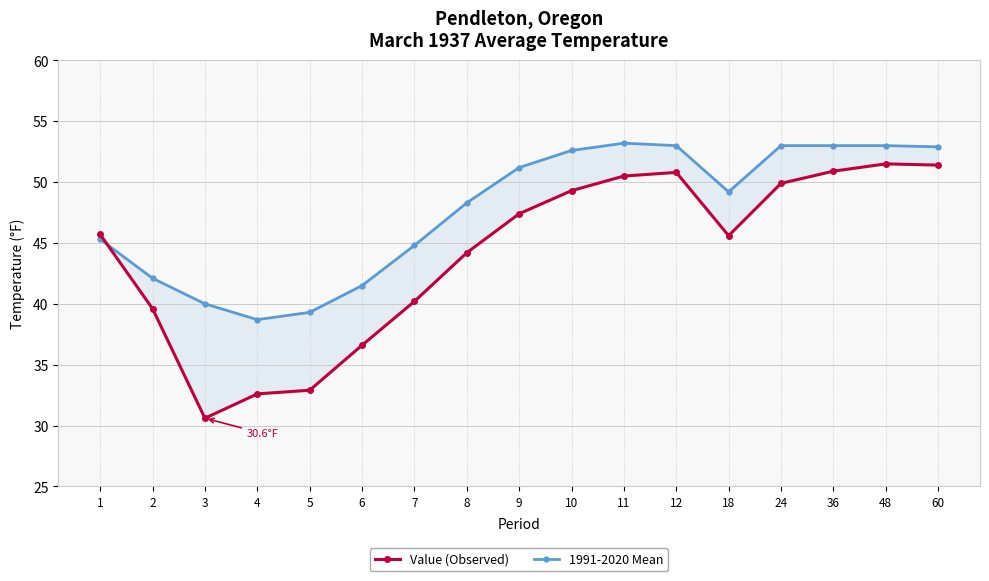

In 1991-2020 Mean, how many points are lower than both neighbors (excluding endpoints)?

2